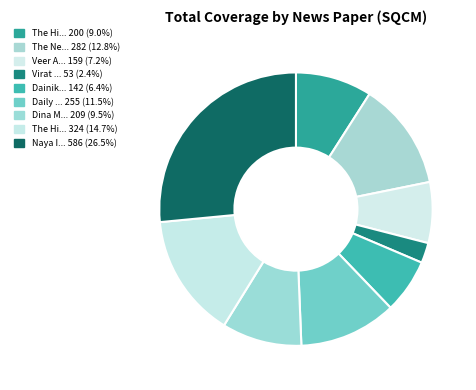

Rank the categories by value from highest to lowest.

Naya India, The Hindu Tamil, The New Indian Express, Daily Thanthi Next, Dina Mani, The Hindu, Veer Arjun, Dainik Navajyoti, Virat Vaibhav